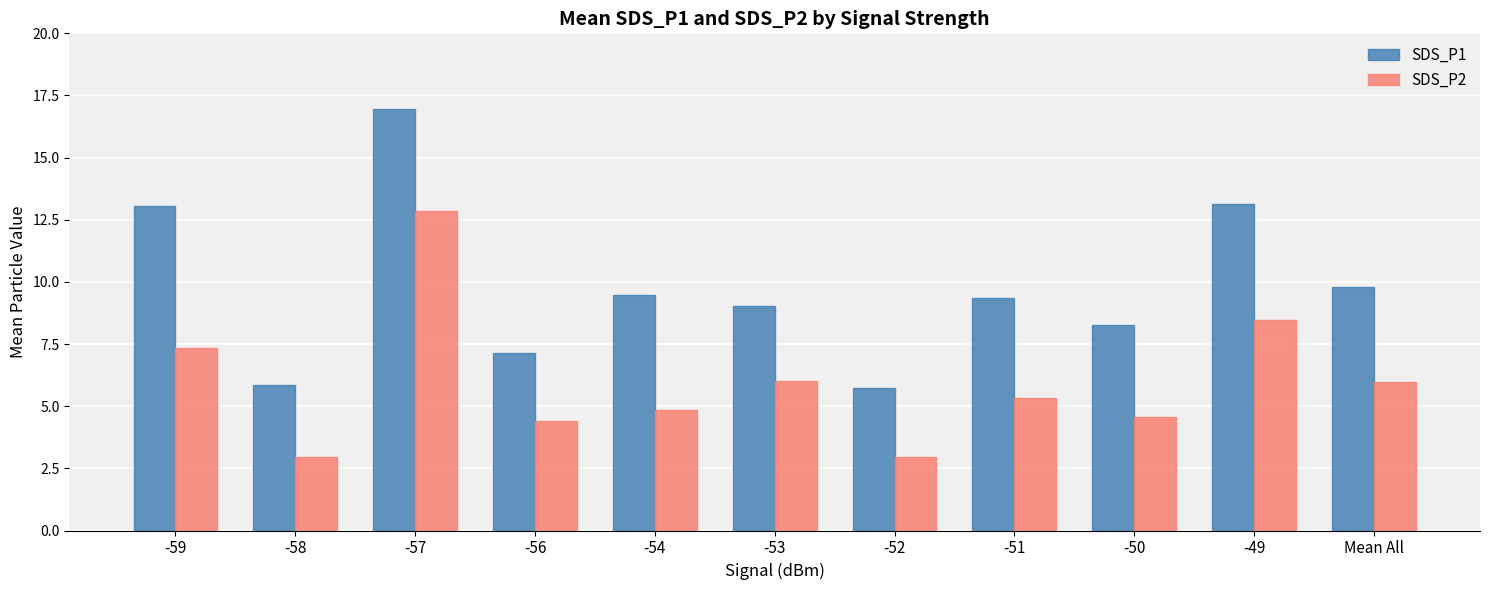

What is the lowest value of the SDS_P2 series?

3.0